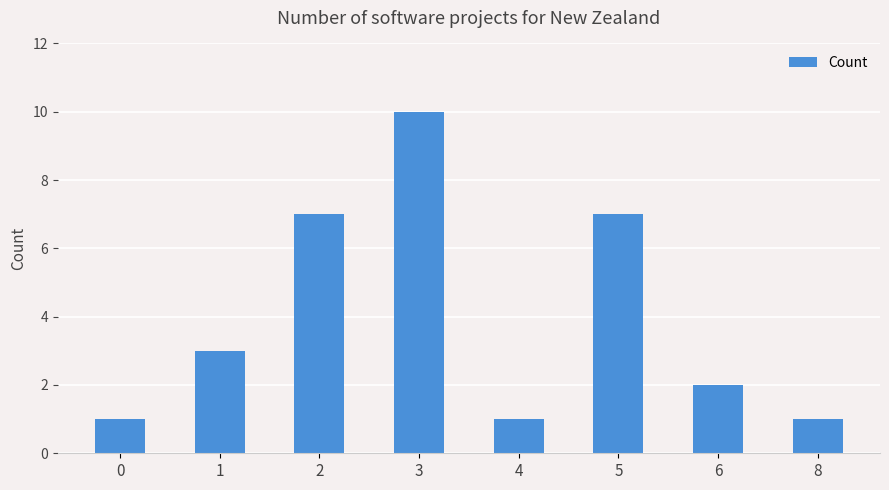

What is the minimum value shown in the chart?

1